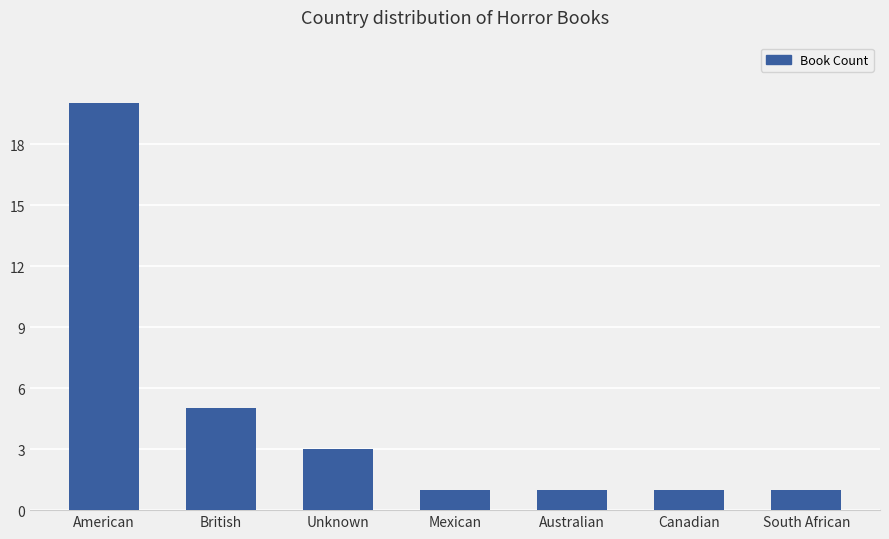

Does the chart contain stacked bars?

No